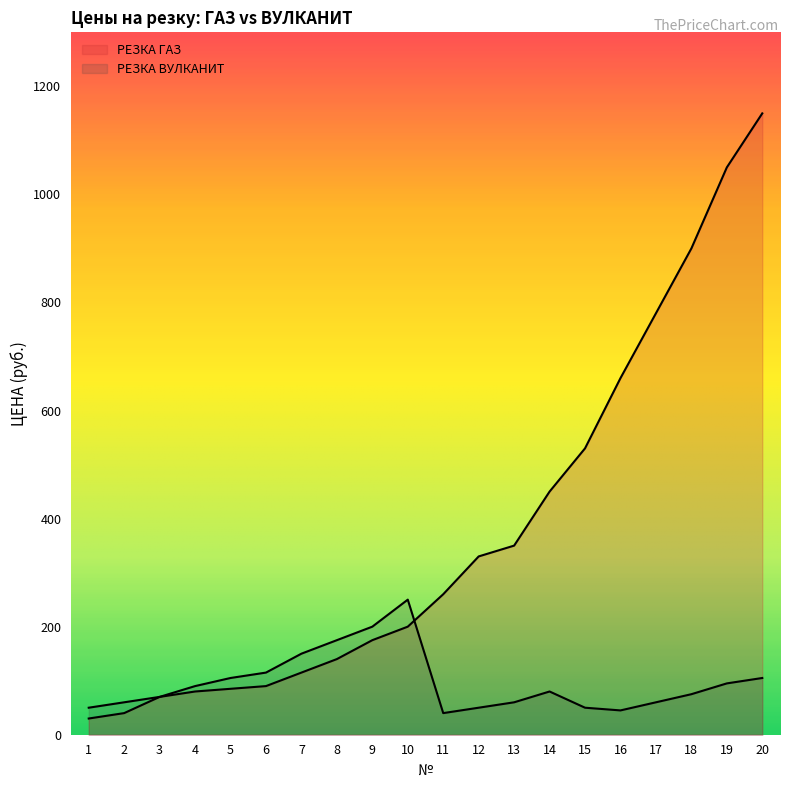

What is the sum of the РЕЗКА ВУЛКАНИТ values at 8 and 5?

280